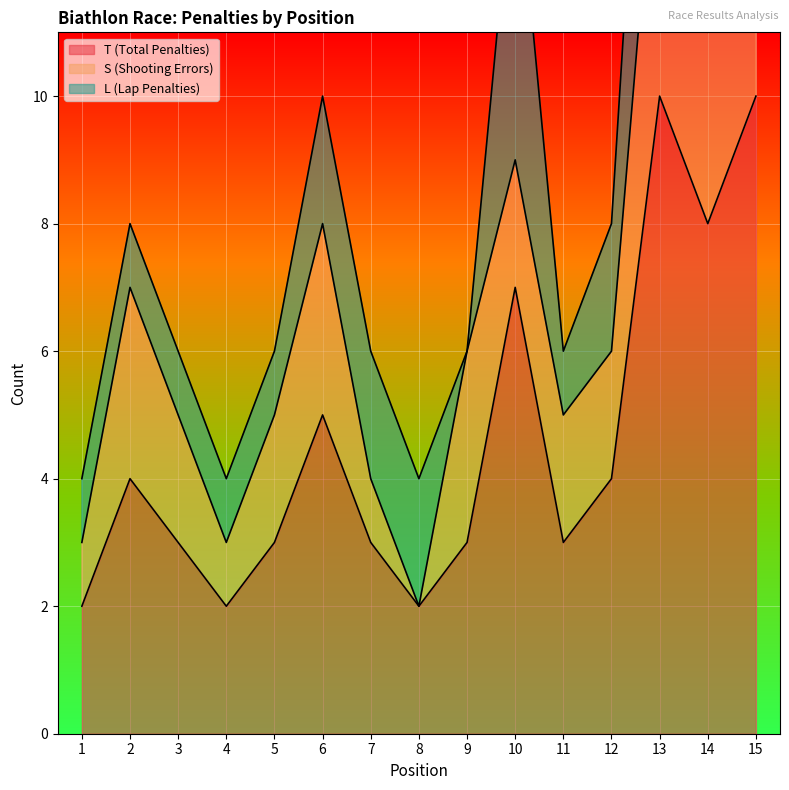

Is it true that T (Total Penalties) equals 2 at 4?

True